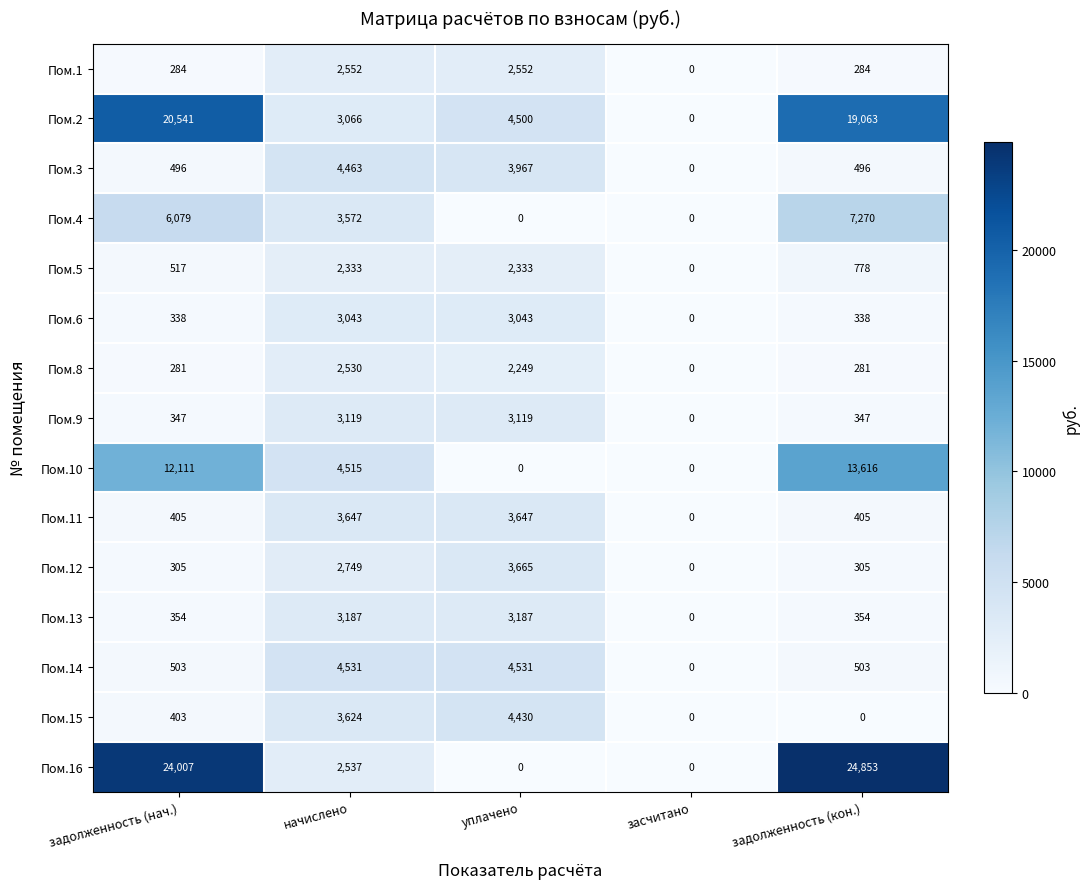

What is the total value across all series at задолженность (нач.)?

66971